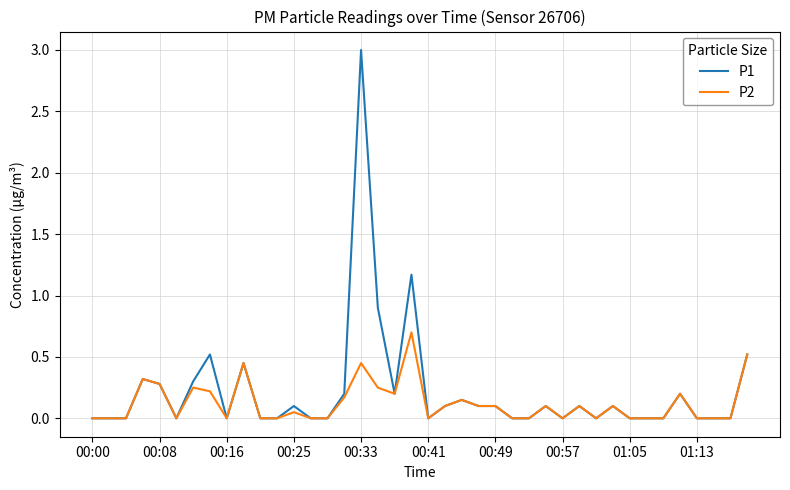

Which series has the widest spread of values?

P1